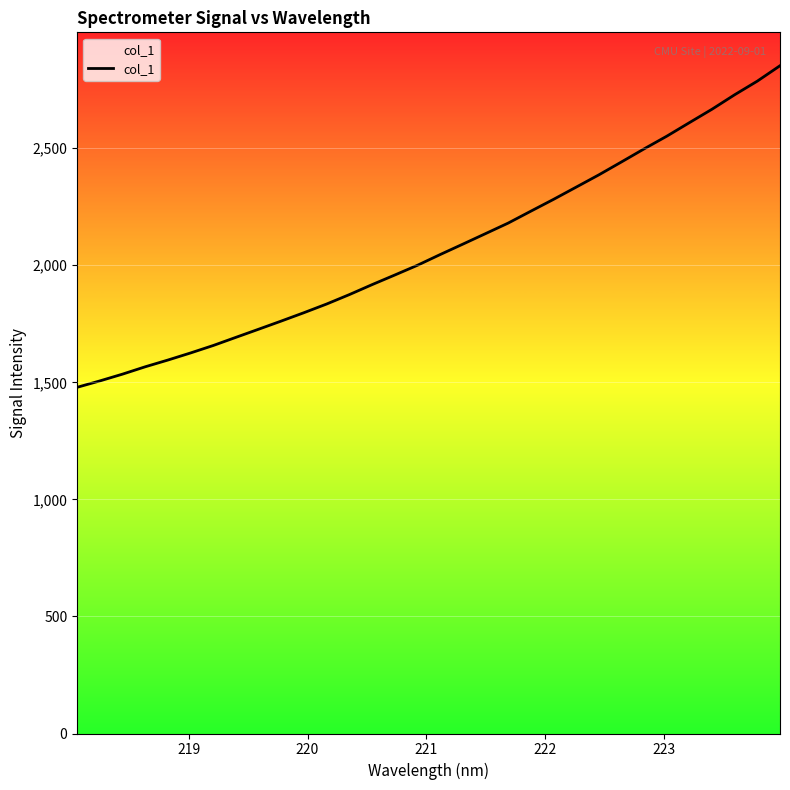

True or false: the data shows 2503.4 at 13.

False